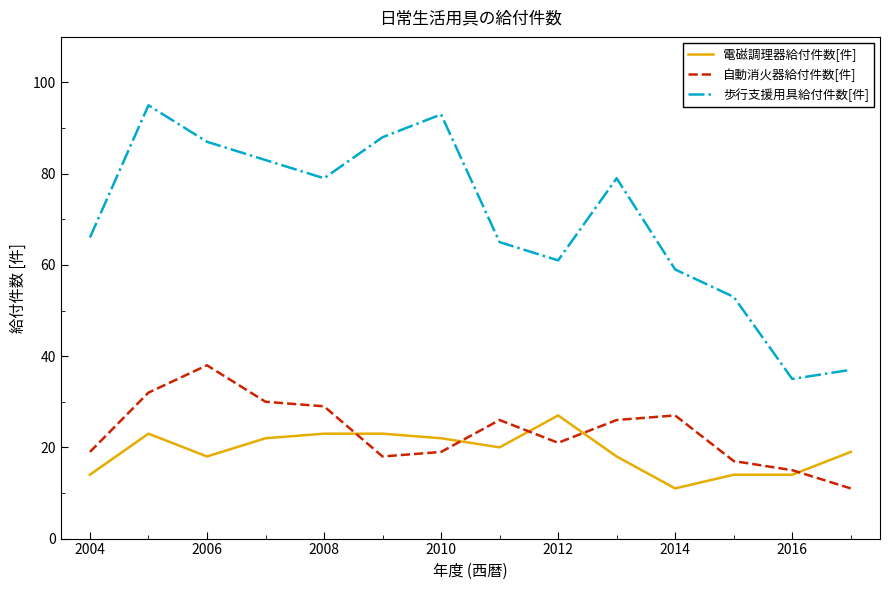

Which series has the widest spread of values?

歩行支援用具給付件数[件]